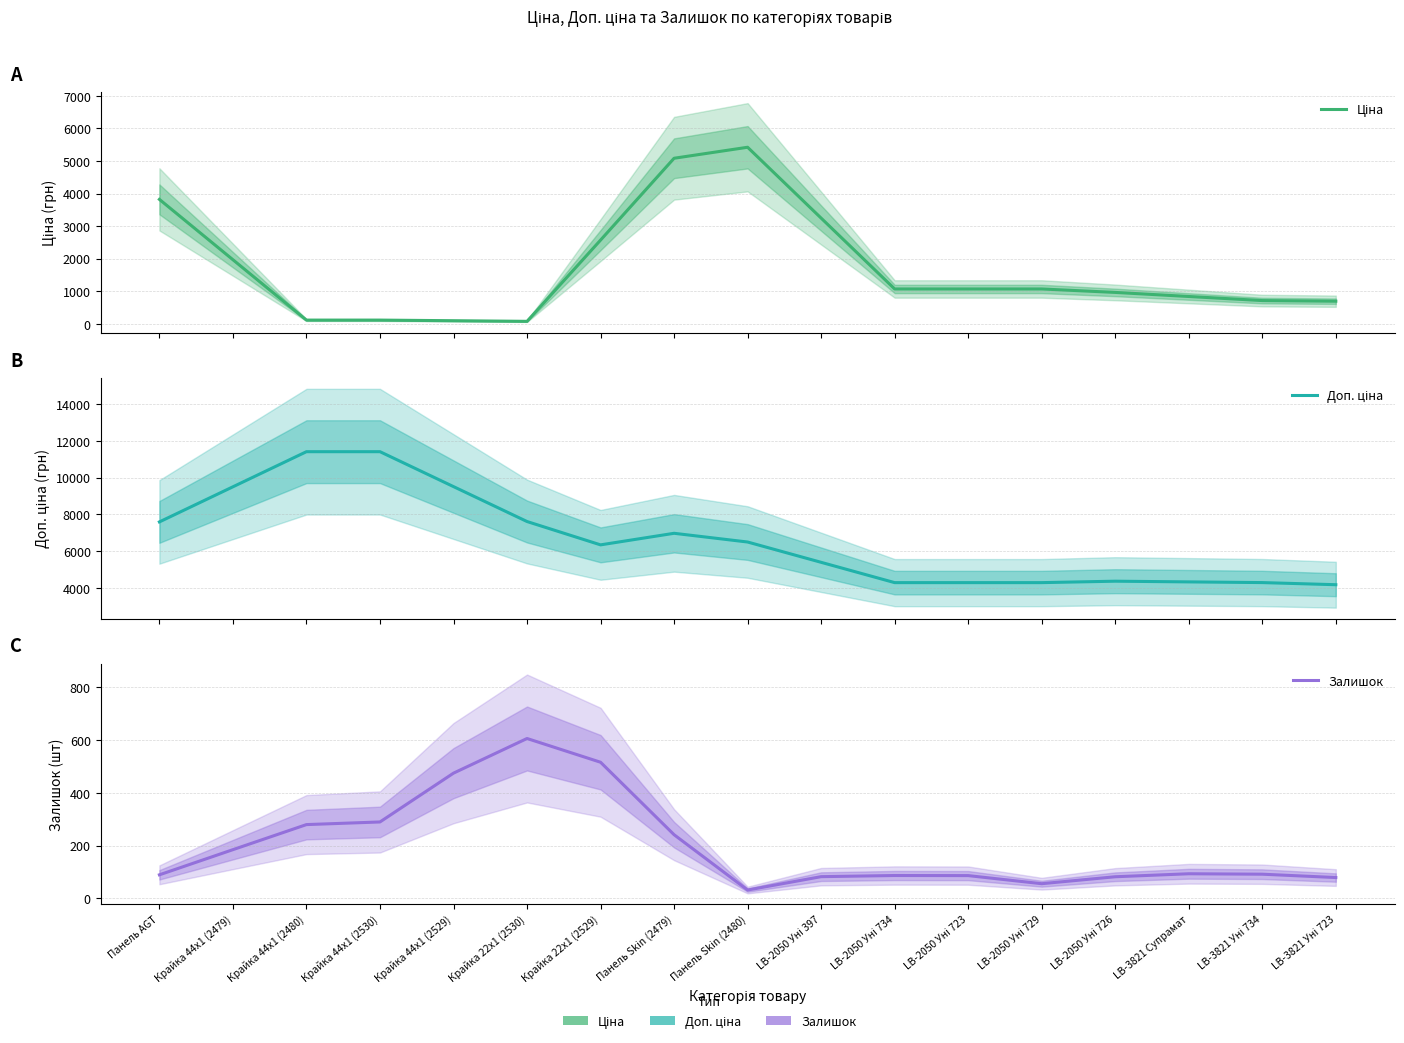

In Залишок, how many points are lower than both neighbors (excluding endpoints)?

2